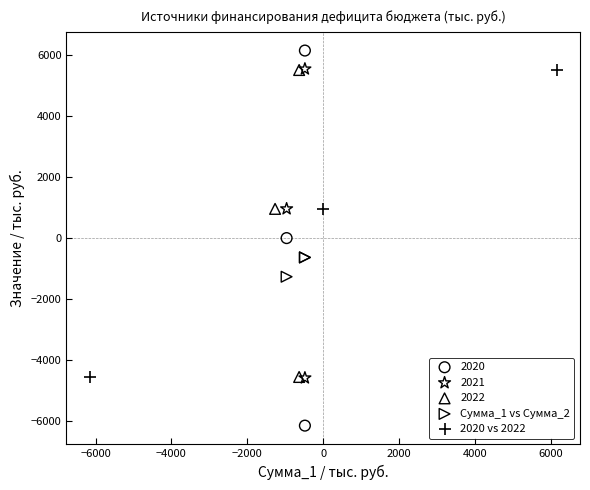

Which series has the largest Y range (max minus min)?

2020